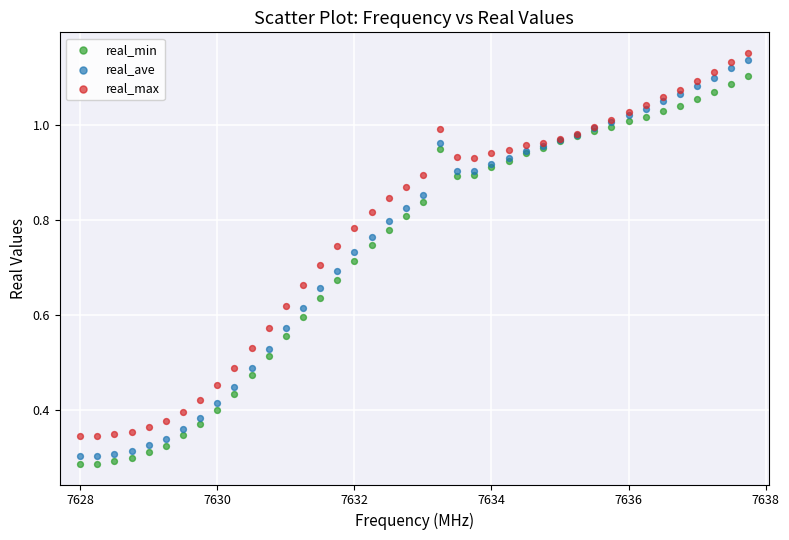

What is the X range (max minus min) for the scatter plot?

9.8